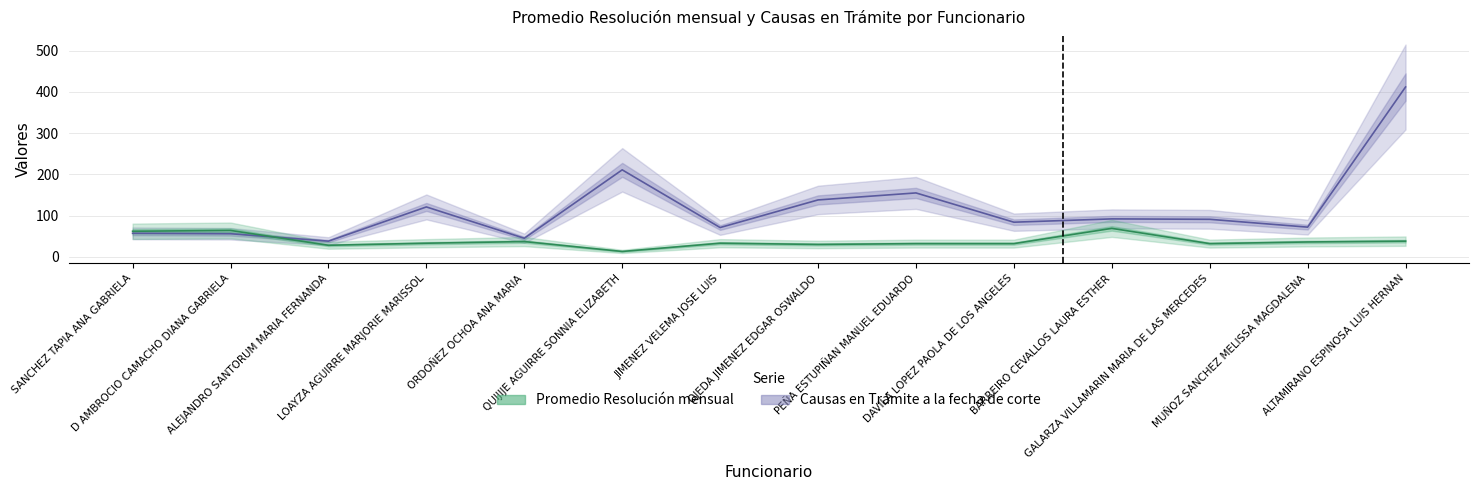

What is the minimum value shown in the chart?

13